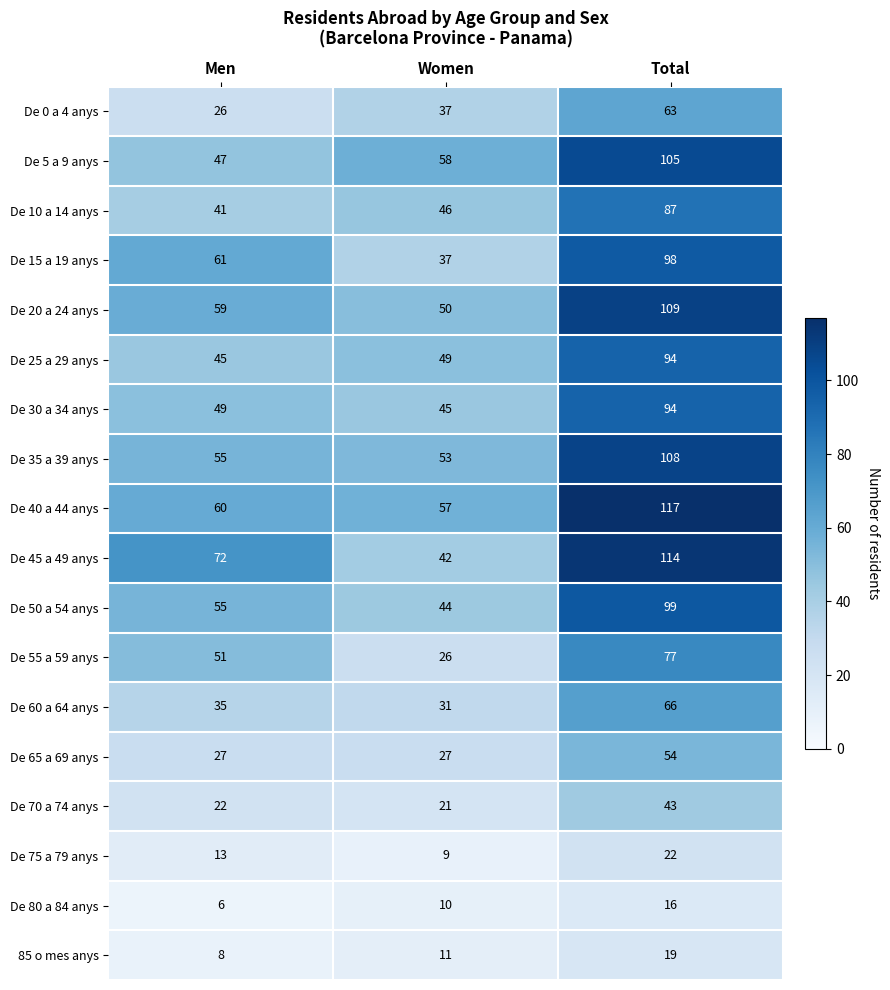

What value does the De 60 a 64 anys series have at Men?

35